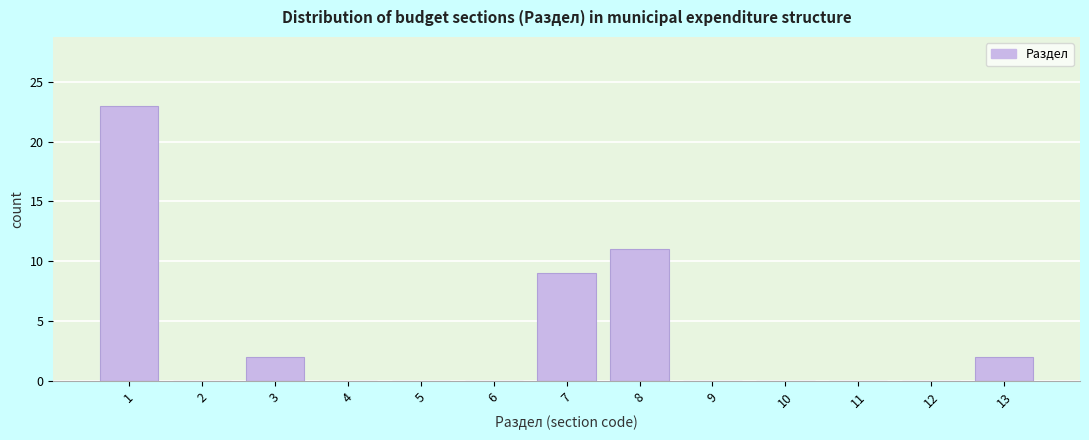

Reading left to right, list every bar in this chart as the range it spans on the x-axis followed by its height. The values are not printed on the chart, so give them approximately, as read against the axis.

0.5 to 1.5: 23
1.5 to 2.5: 0
2.5 to 3.5: 2
3.5 to 4.5: 0
4.5 to 5.5: 0
5.5 to 6.5: 0
6.5 to 7.5: 9
7.5 to 8.5: 11
8.5 to 9.5: 0
9.5 to 10.5: 0
10.5 to 11.5: 0
11.5 to 12.5: 0
12.5 to 13.5: 2